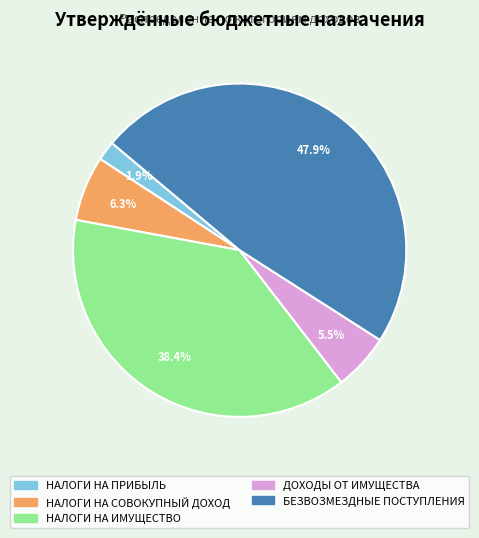

Rank the categories by value from highest to lowest.

БЕЗВОЗМЕЗДНЫЕ ПОСТУПЛЕНИЯ, НАЛОГИ НА ИМУЩЕСТВО, НАЛОГИ НА СОВОКУПНЫЙ ДОХОД, ДОХОДЫ ОТ ИМУЩЕСТВА, НАЛОГИ НА ПРИБЫЛЬ